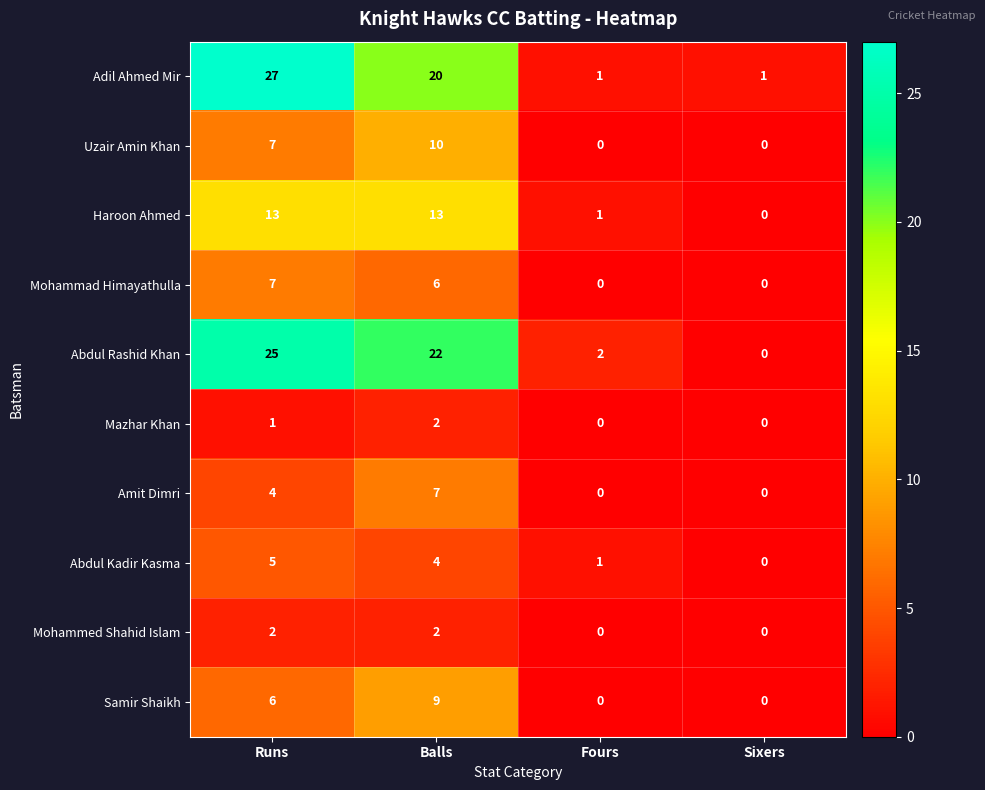

How many positive values does the Mohammed Shahid Islam series have?

2